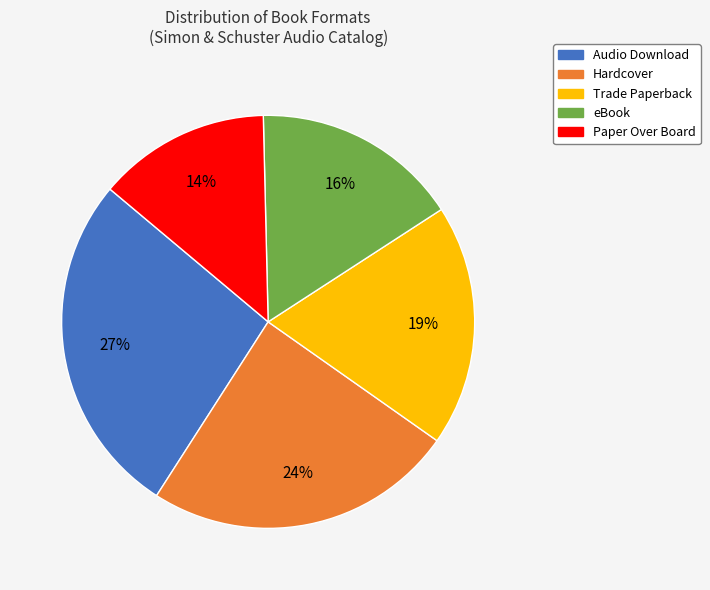

To the nearest percent, what is the average slice percentage?

20%